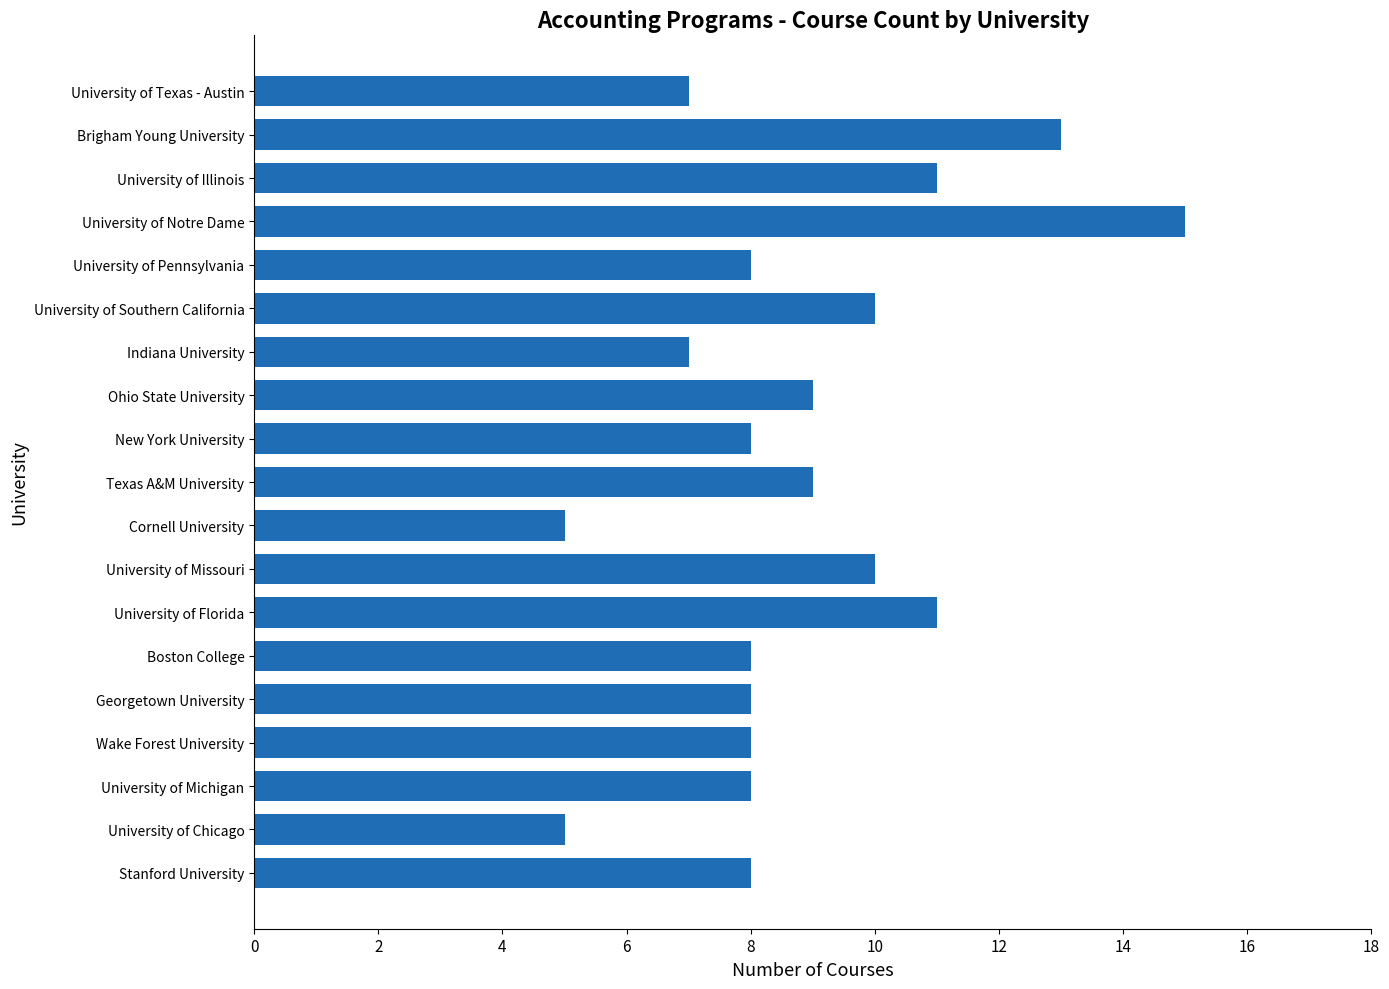

Reading bottom to top, what are all the values shown in this chart?

8	5	8	8	8	8	11	10	5	9	8	9	7	10	8	15	11	13	7